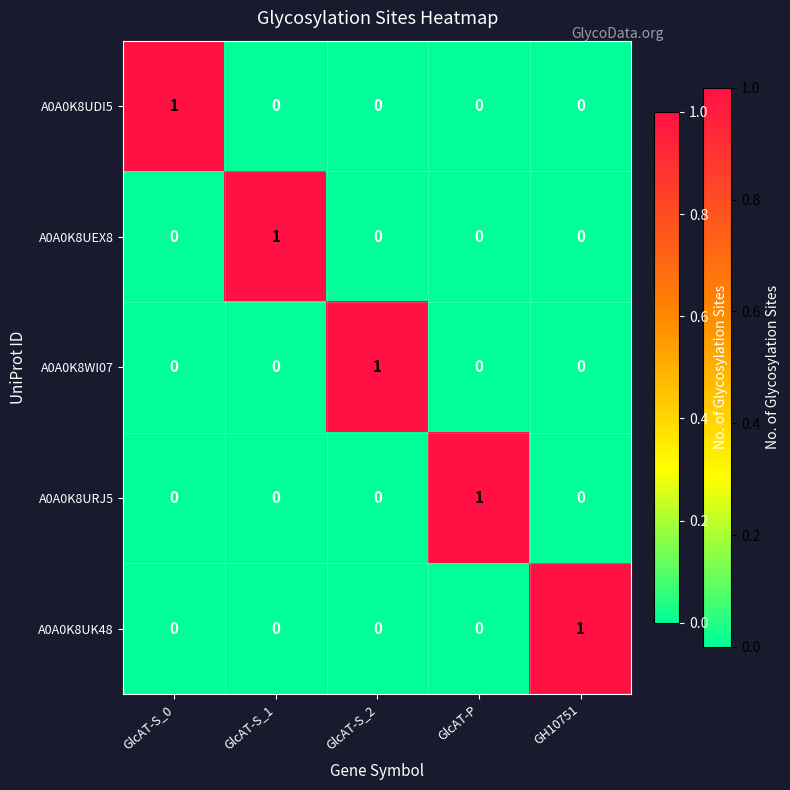

True or false: A0A0K8WI07 has a value of 1 at GlcAT-S_1.

False